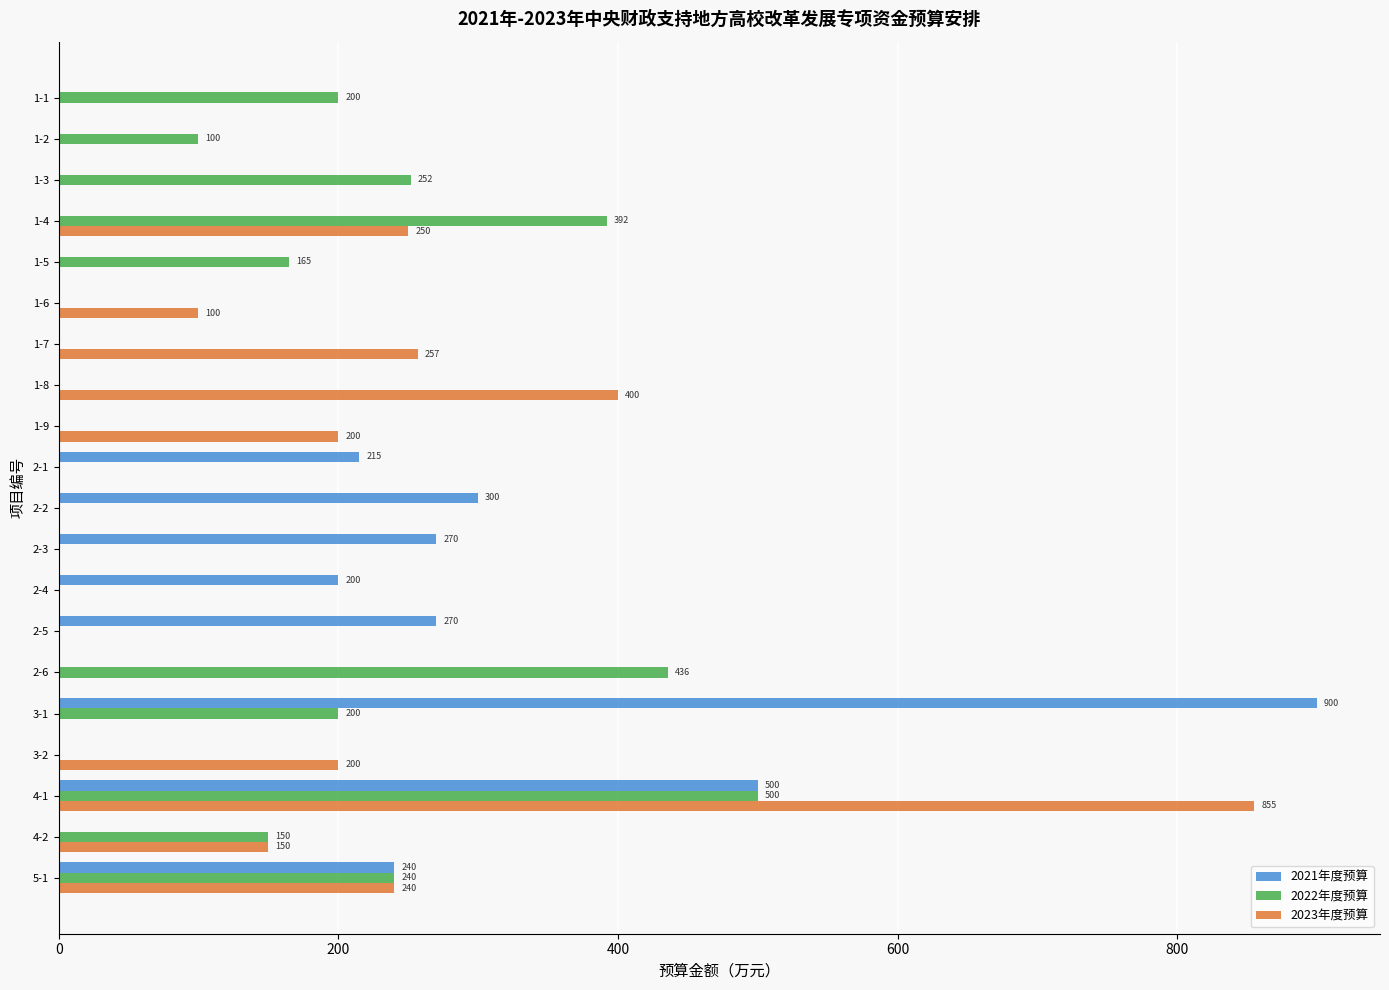

Is the value of 2022年度预算 at 5-1 greater than the value of 2021年度预算 at 1-1?

Yes